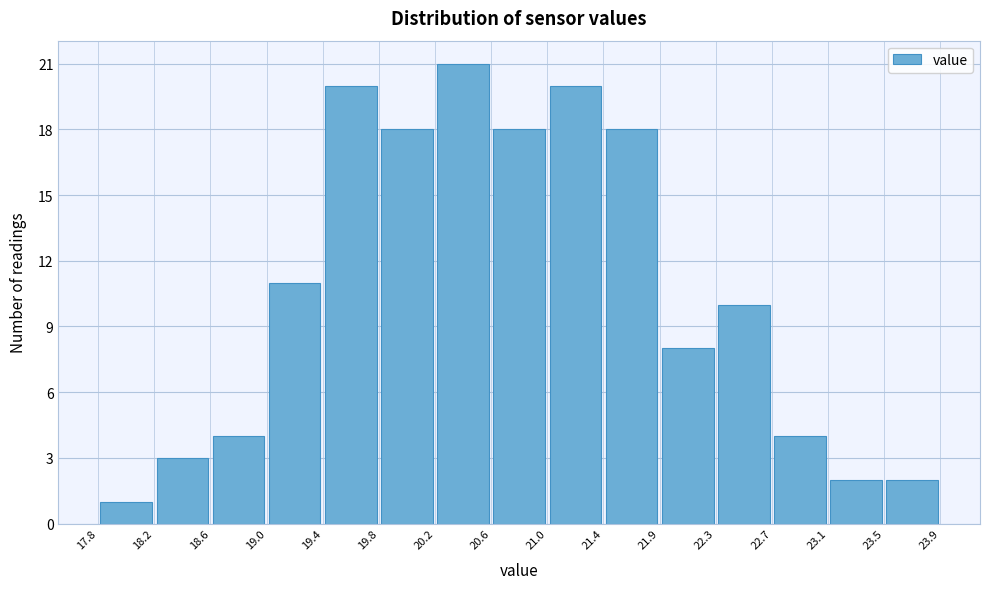

Reading left to right, list every bar in this chart as the range it spans on the x-axis followed by its height. The values are not printed on the chart, so give them approximately, as read against the axis.

17.8 to 18.2: 1
18.2 to 18.6: 3
18.6 to 19.0: 4
19.0 to 19.4: 11
19.4 to 19.8: 20
19.8 to 20.2: 18
20.2 to 20.6: 21
20.6 to 21.0: 18
21.0 to 21.4: 20
21.4 to 21.9: 18
21.9 to 22.3: 8
22.3 to 22.7: 10
22.7 to 23.1: 4
23.1 to 23.5: 2
23.5 to 23.9: 2